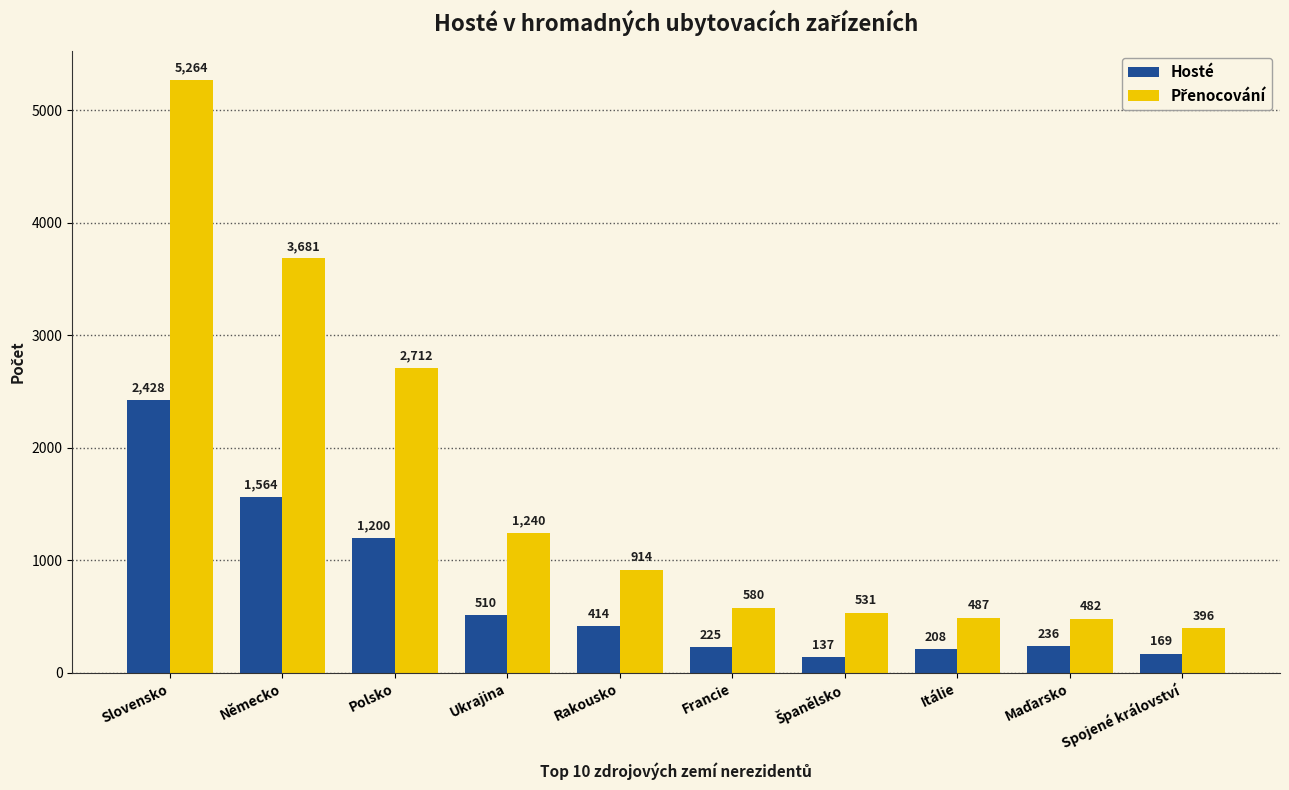

At which category is the sum across all series the highest?

Slovensko